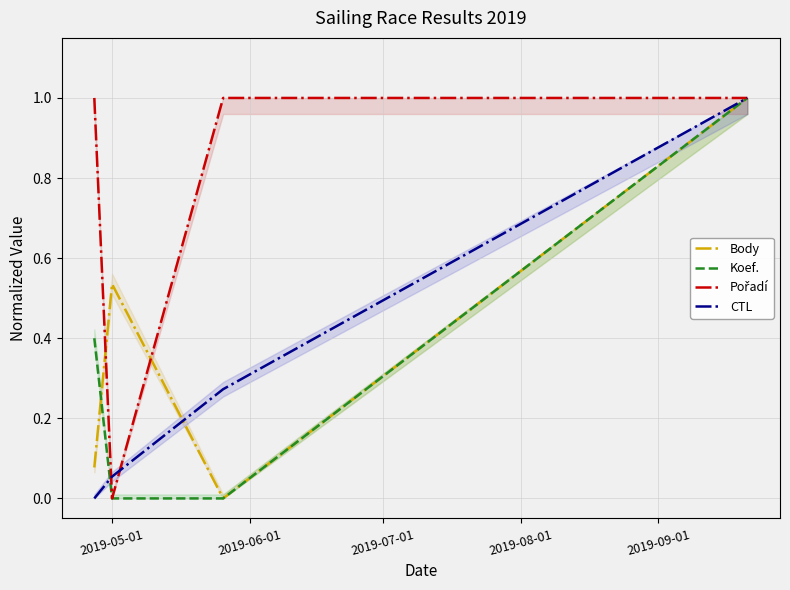

What are all the series names shown in the legend?

Body, Koef., Pořadí, CTL